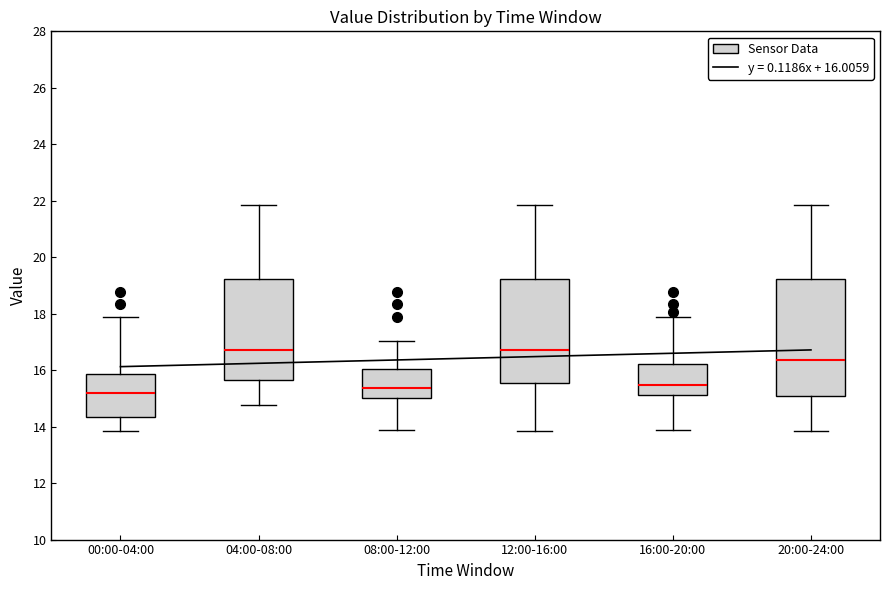

Which box is the tallest, from its lower edge to its upper edge?

20:00-24:00